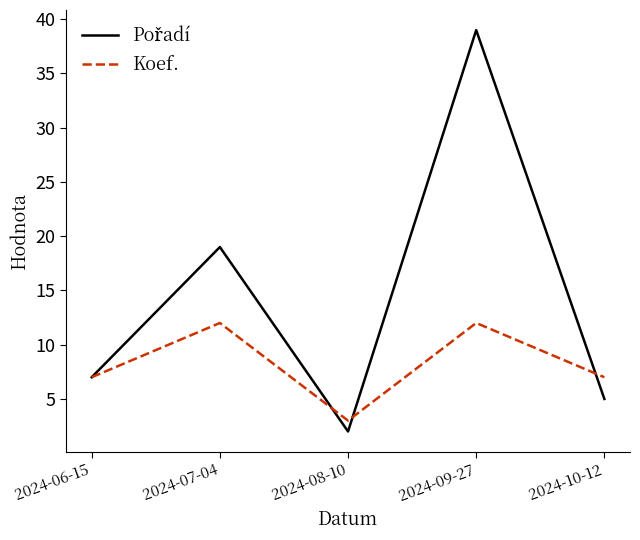

Does the chart display data point markers on the line(s)?

No